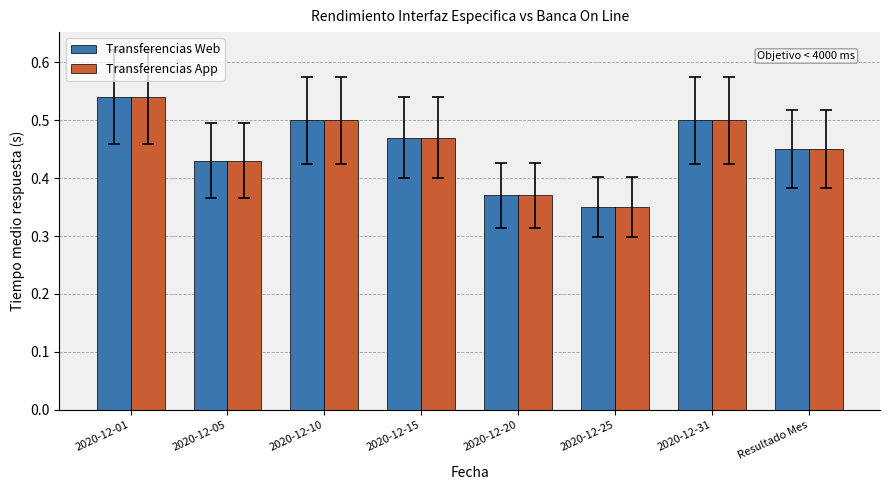

How many groups of bars are there?

8